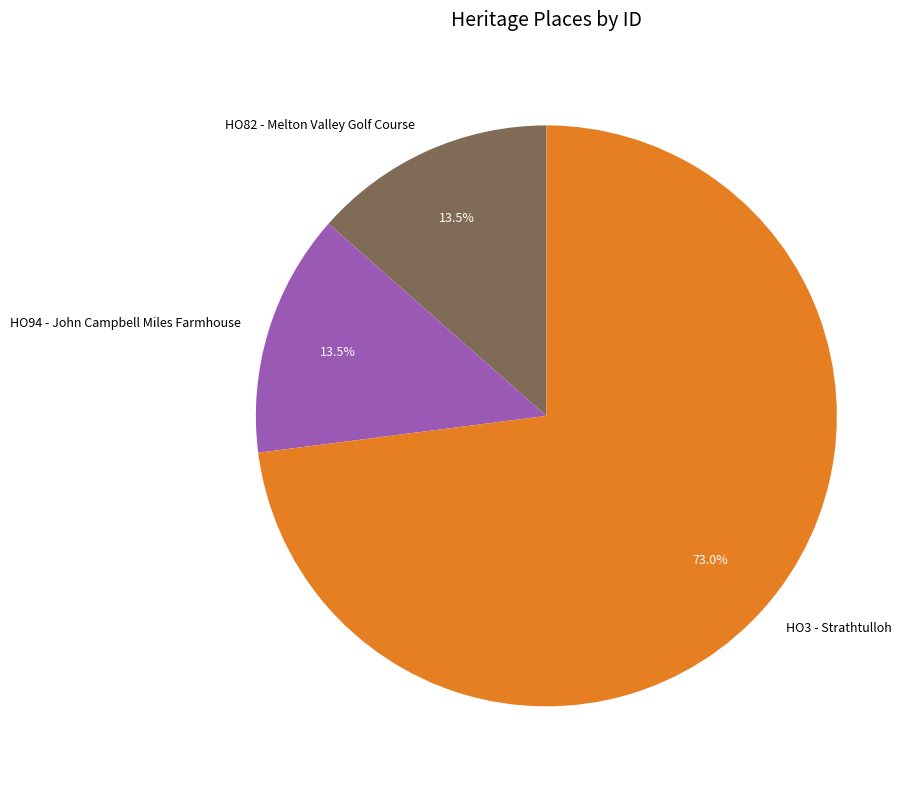

How many slices are in this pie chart?

3